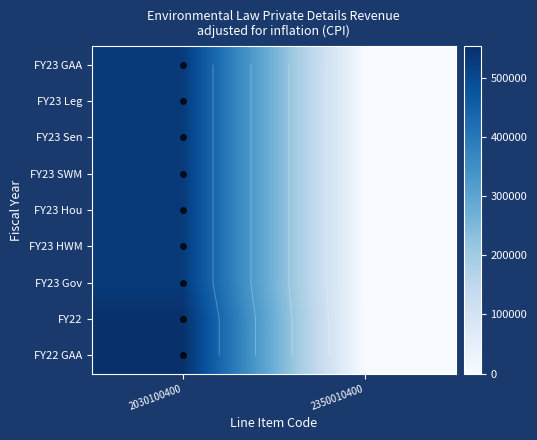

At which category does the chart reach its peak across all series?

2030100400